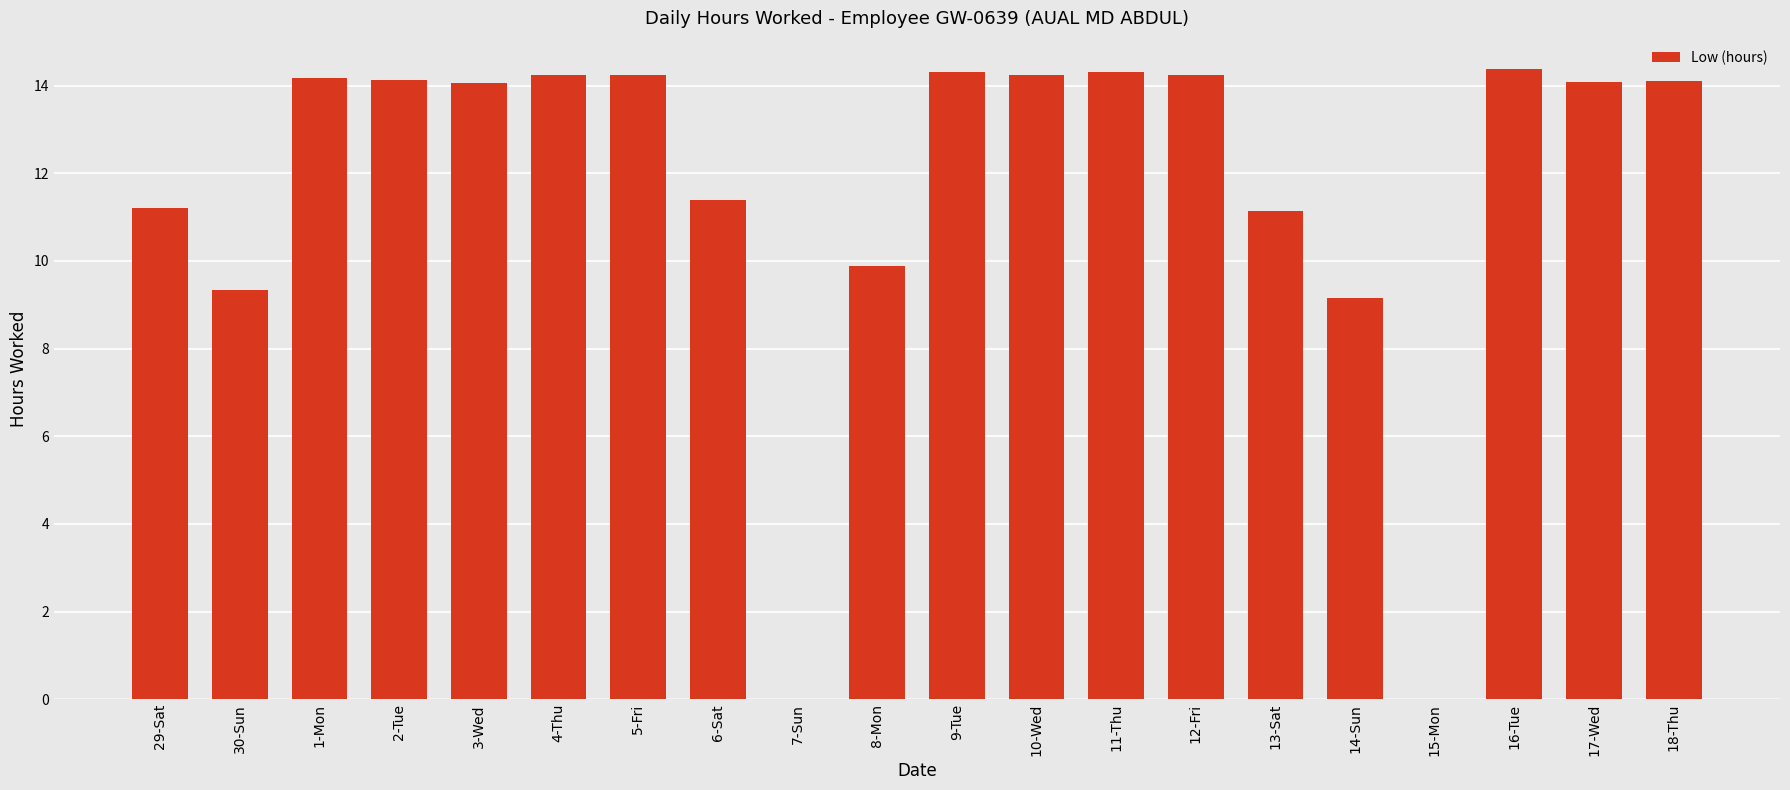

Are the bars horizontal?

No